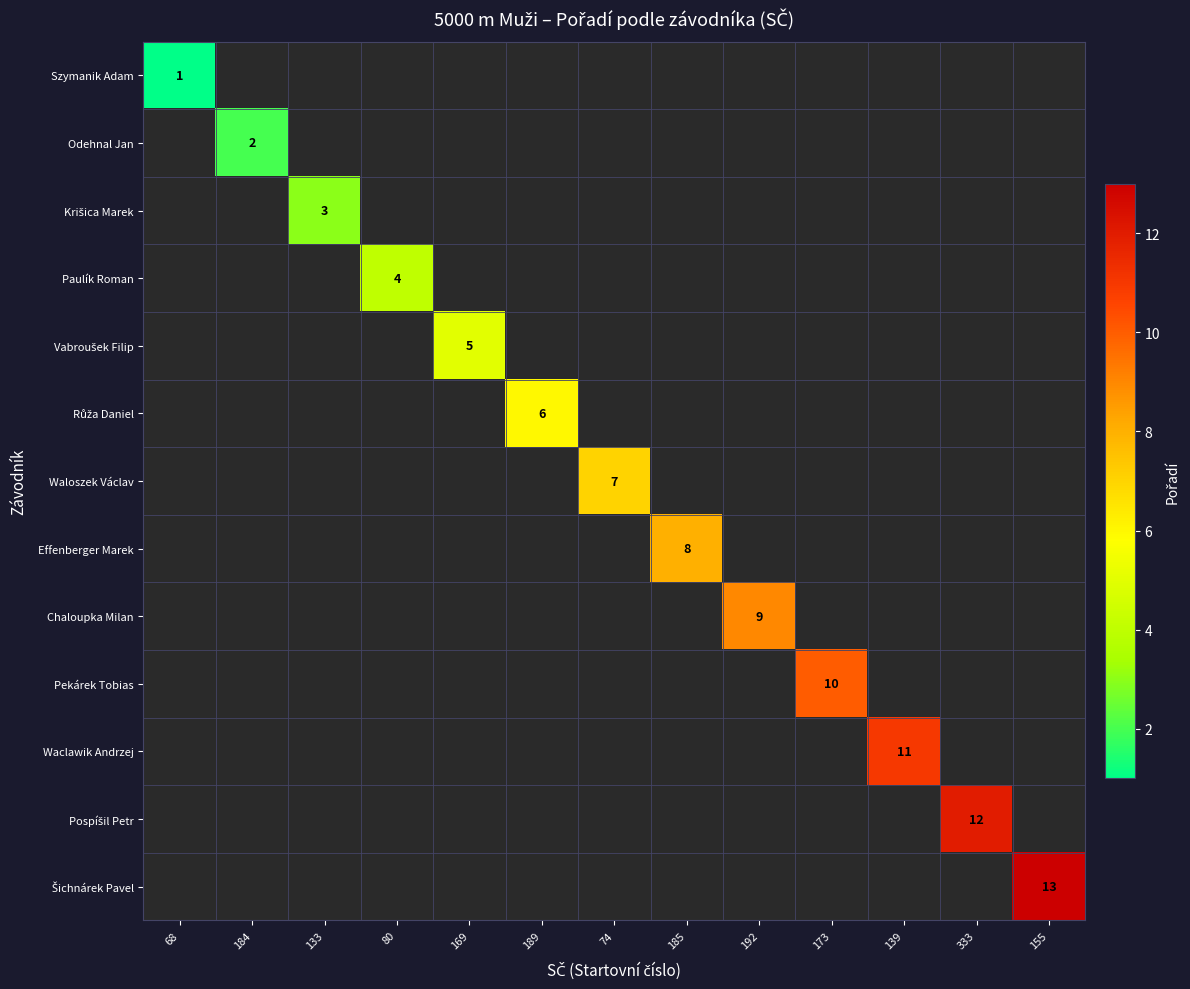

At how many categories does at least one series exceed 10?

3